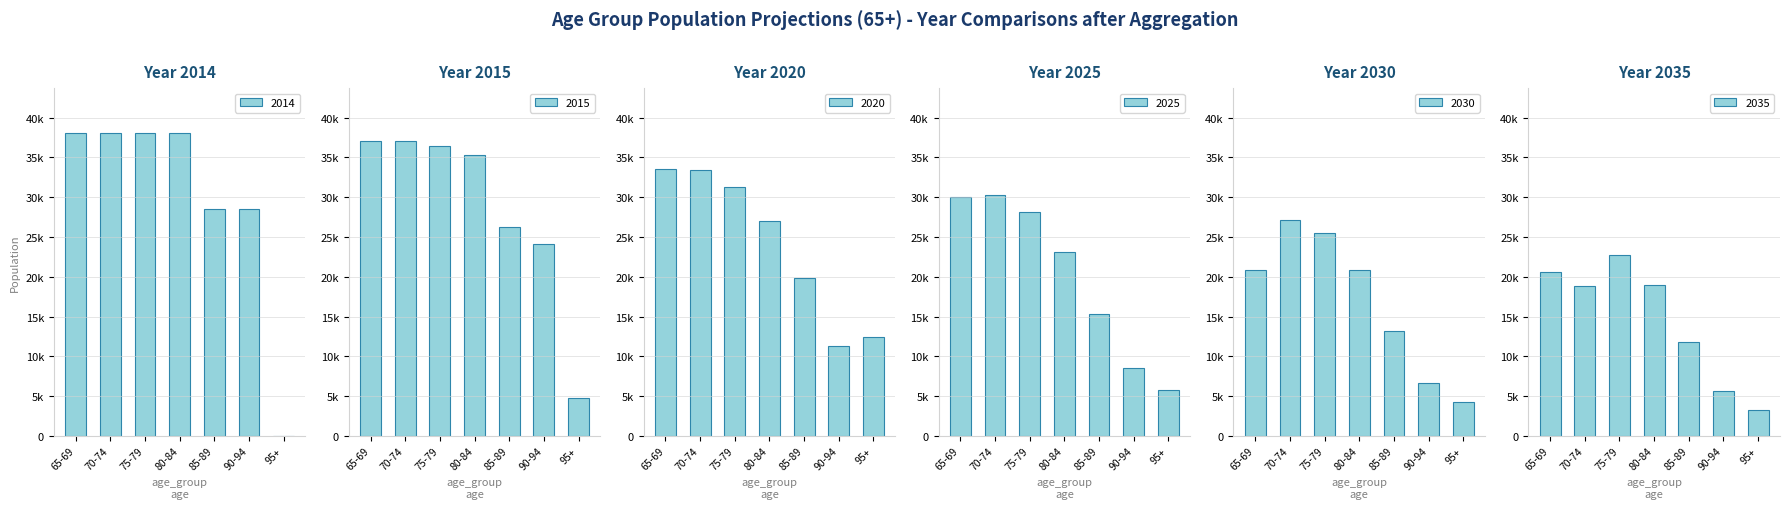

What position from the left is 80-84?

4